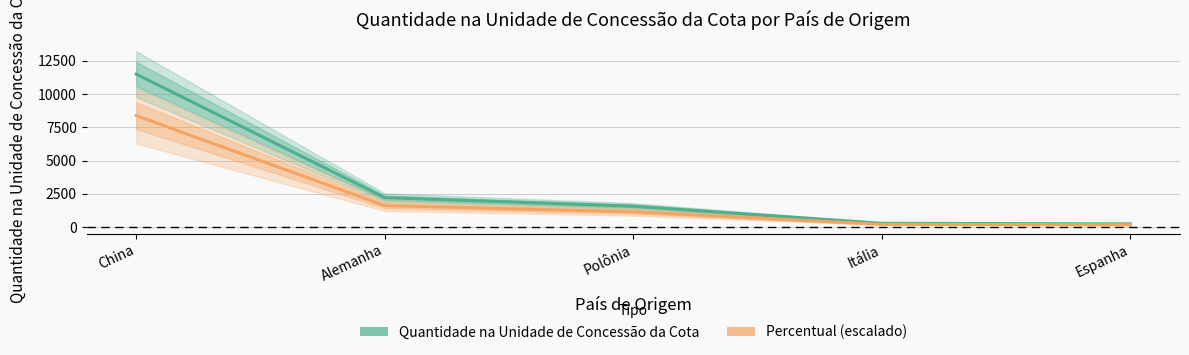

What is the label of the 3rd point from the left?

Polônia